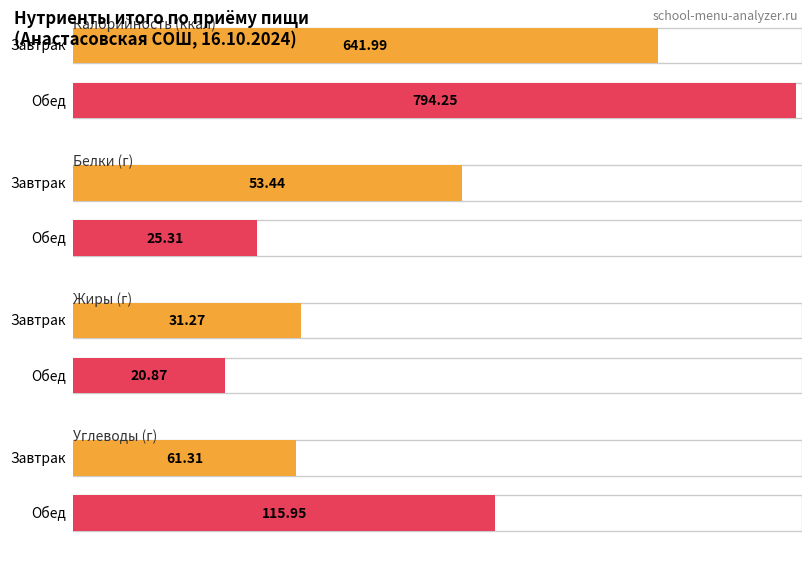

Reading left to right, what are all the values shown in this chart?

Калорийность: 642.0	794.2
Белки: 53.4	25.3
Жиры: 31.3	20.9
Углеводы: 61.3	116.0